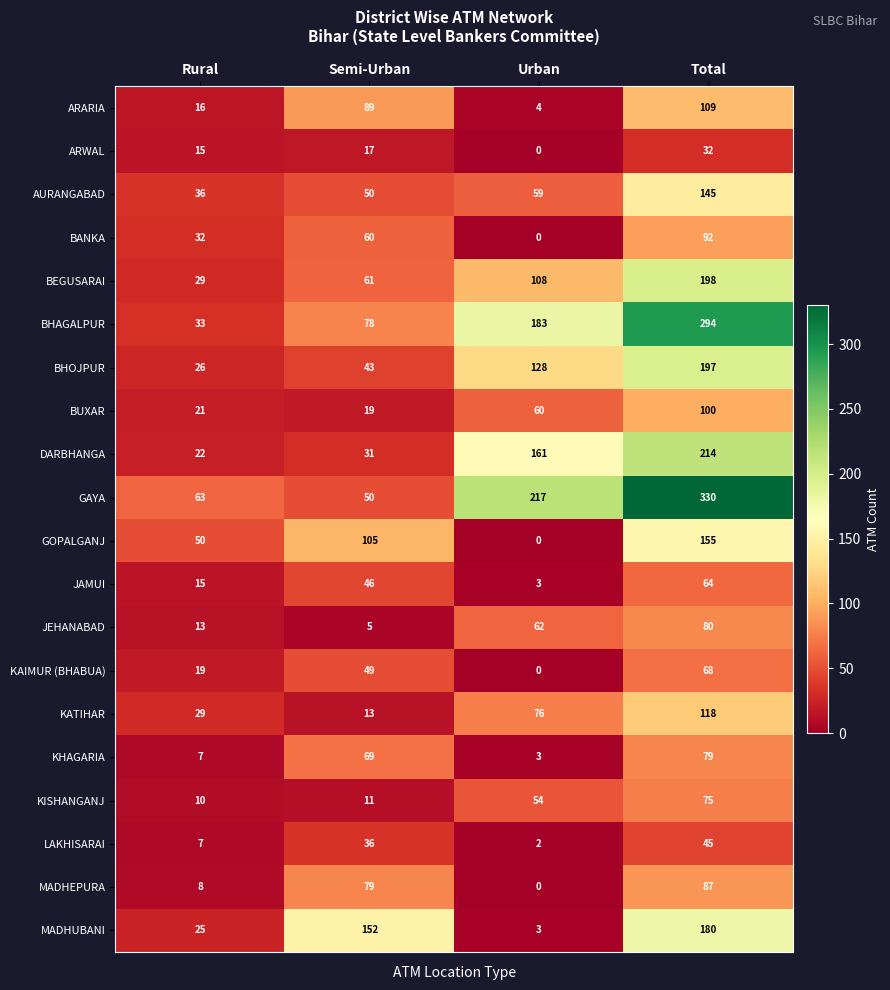

At which category is the sum across all series the highest?

Total